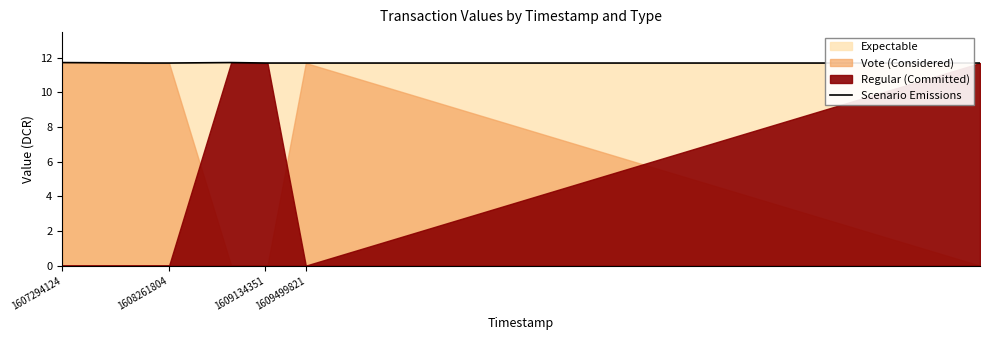

The Scenario Emissions series shows 3.3 at 1609134351. True or false?

False